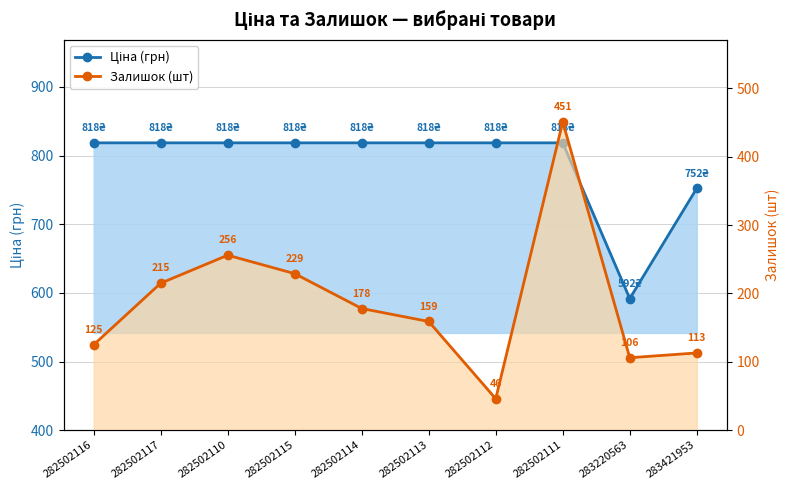

True or false: Ціна (грн) has a value of 1243.1 at 283421953.

False